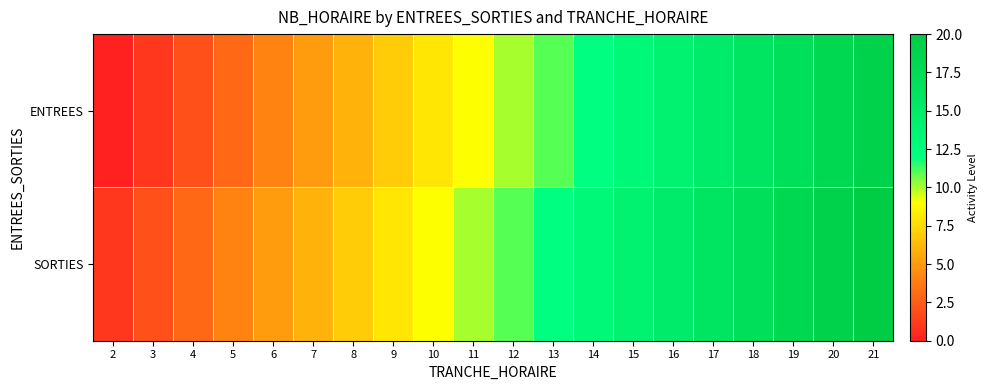

Between 21 and 5, which is larger?

21